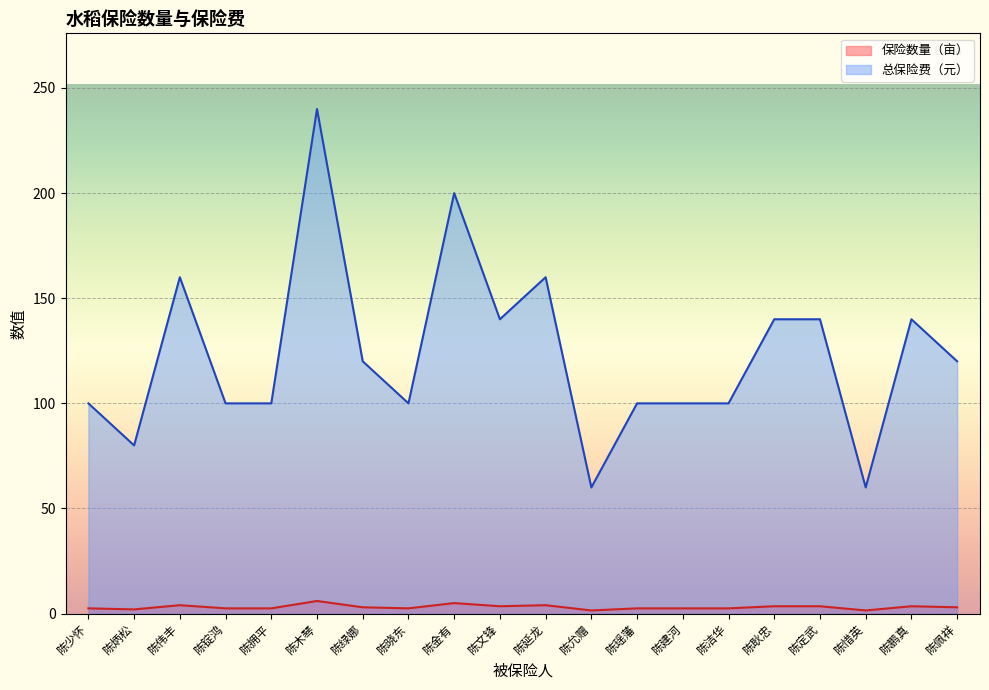

Where is 保险数量（亩） nearest to the value 3?

陈绿娜